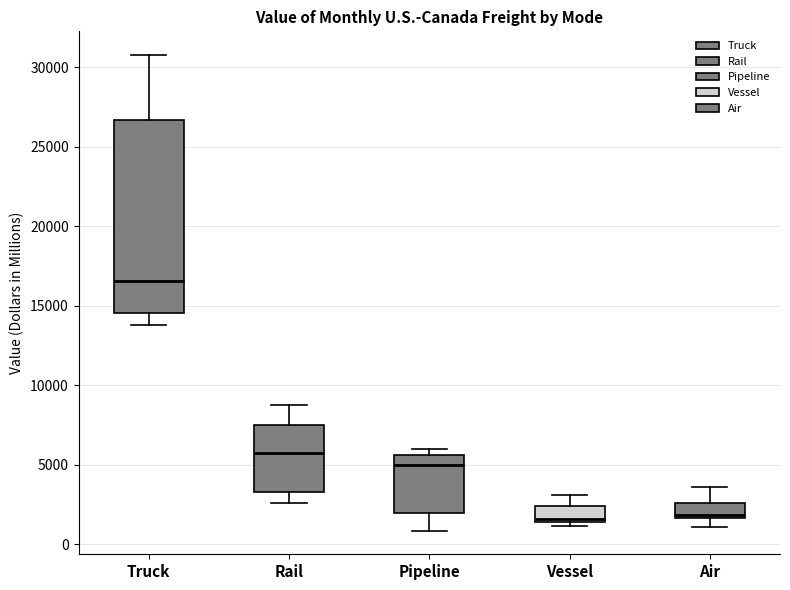

Which box is the tallest, from its lower edge to its upper edge?

Truck